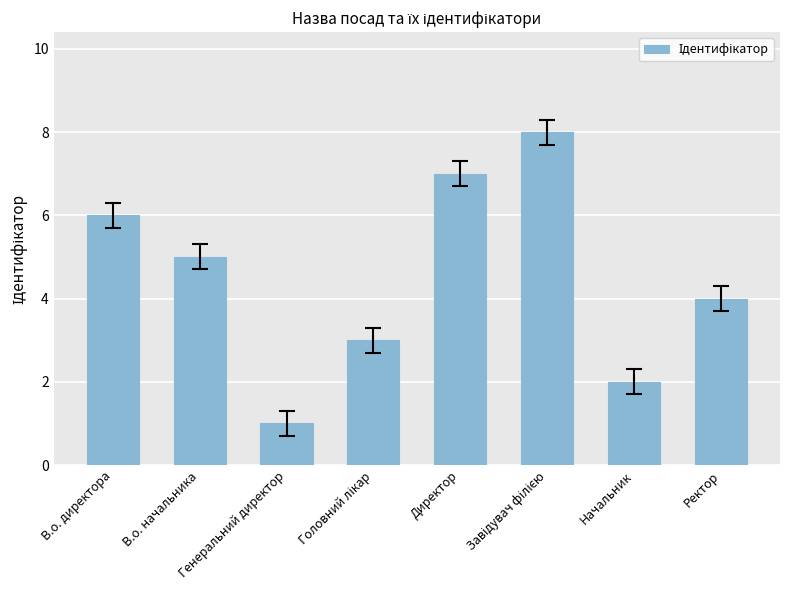

What is the difference between the second highest and minimum values?

6